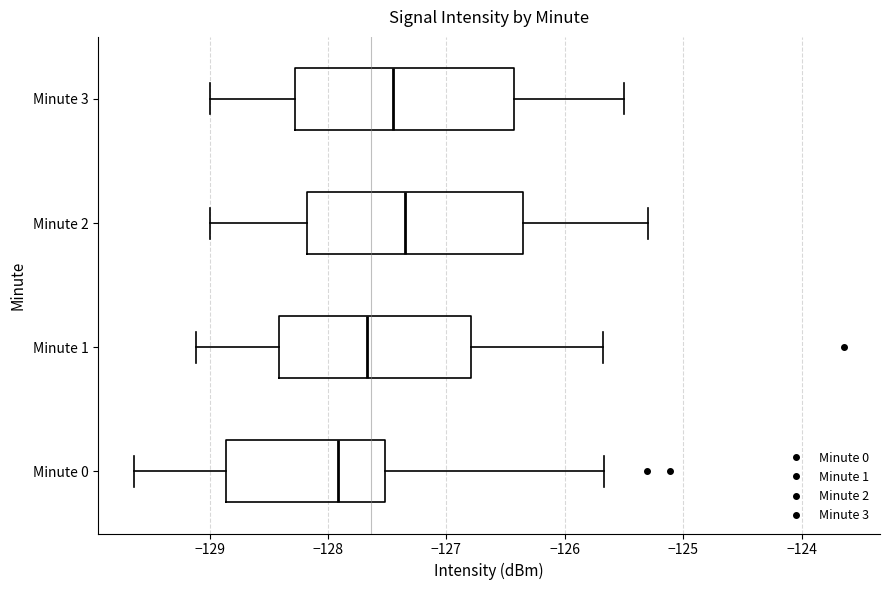

Where is the right edge of the box for Minute 1 on the x-axis? The values are not printed on the chart, so give them approximately, as read against the axis.

-126.8